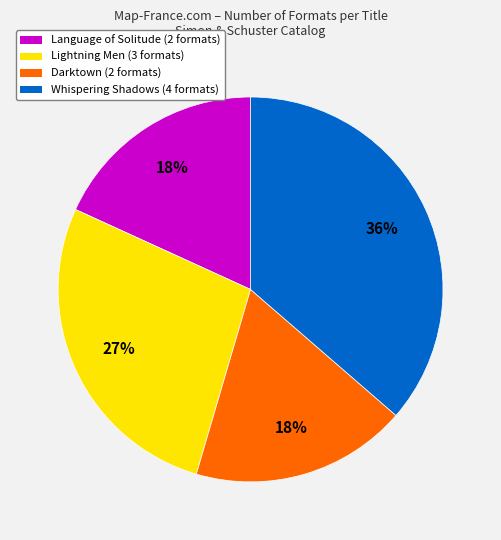

Is it true that Lightning Men (3 formats) is 13% of the pie?

False